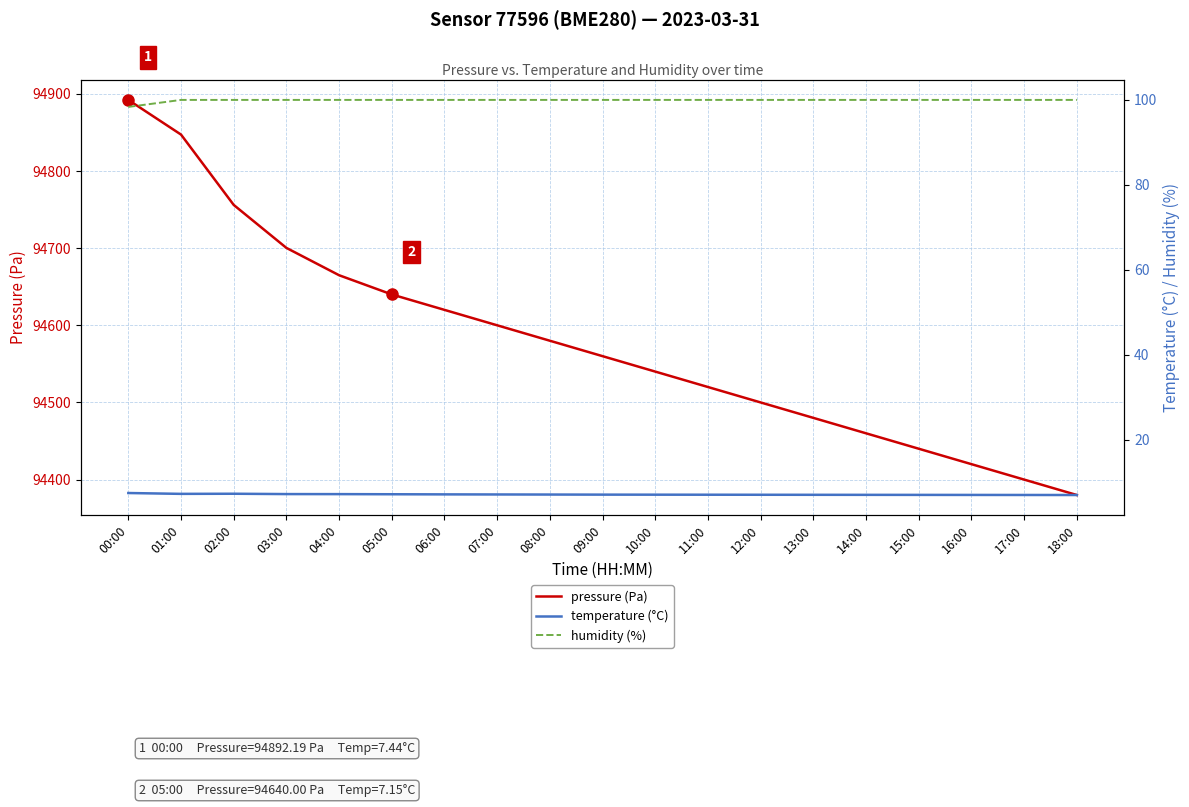

The value of pressure (Pa) at 07:00 is 94600.0. True or false?

True